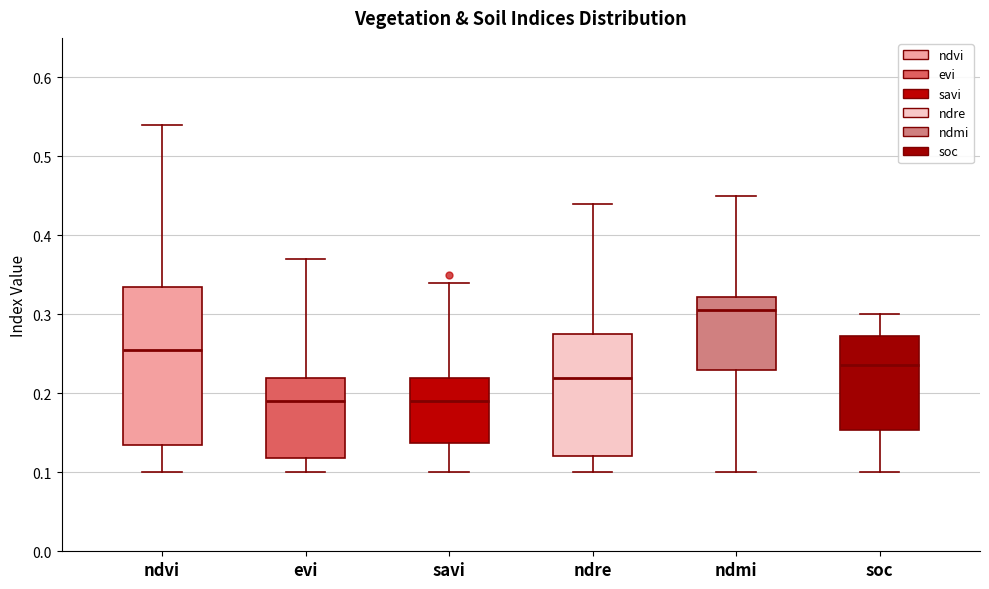

Which box is the tallest, from its lower edge to its upper edge?

ndvi